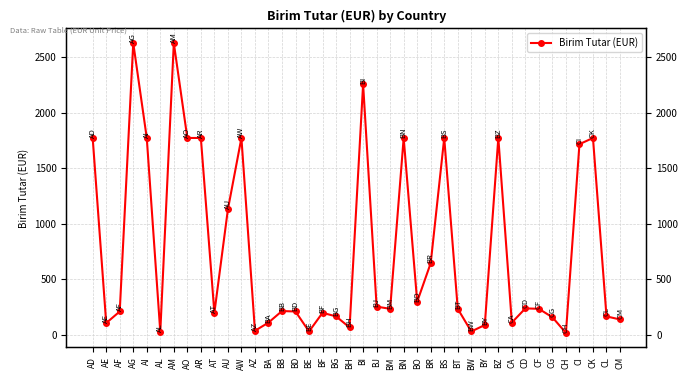

List the labels in order of value, smallest first.

CH, AL, BE, BW, AZ, BH, BY, AE, BA, CA, CM, CG, BG, CL, AT, BF, AF, BD, BB, BM, BT, CF, CD, BJ, BO, BR, AU, CI, AD, AI, AO, AR, AW, BN, BS, BZ, CK, BI, AG, AM